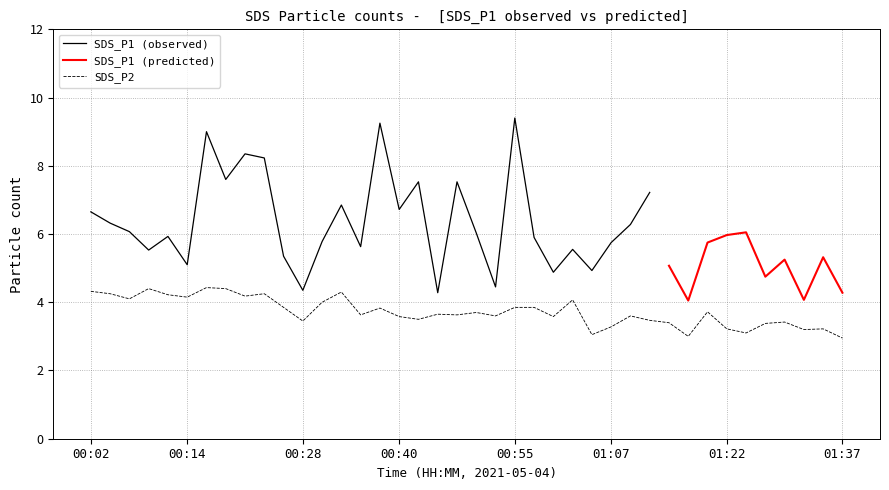

What is the change in value from 00:58 to 01:32?

-0.6